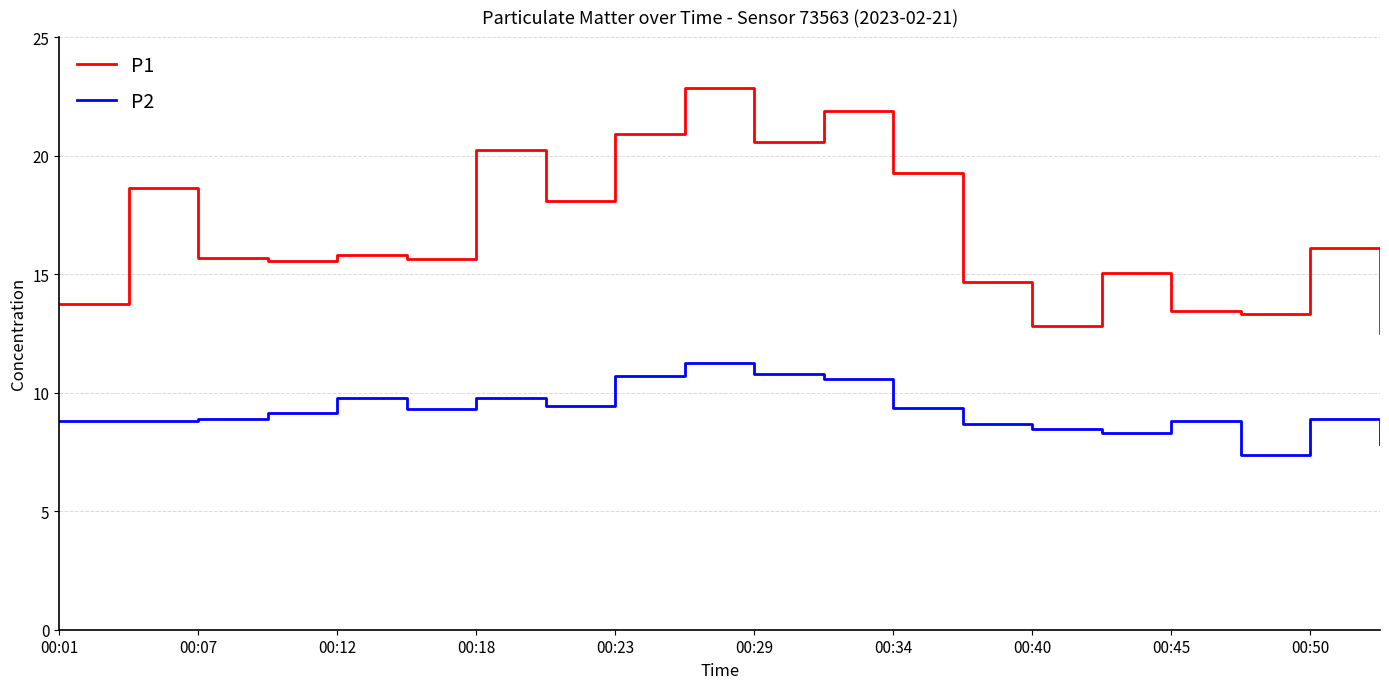

Rank the series by their average value, from highest to lowest.

P1, P2